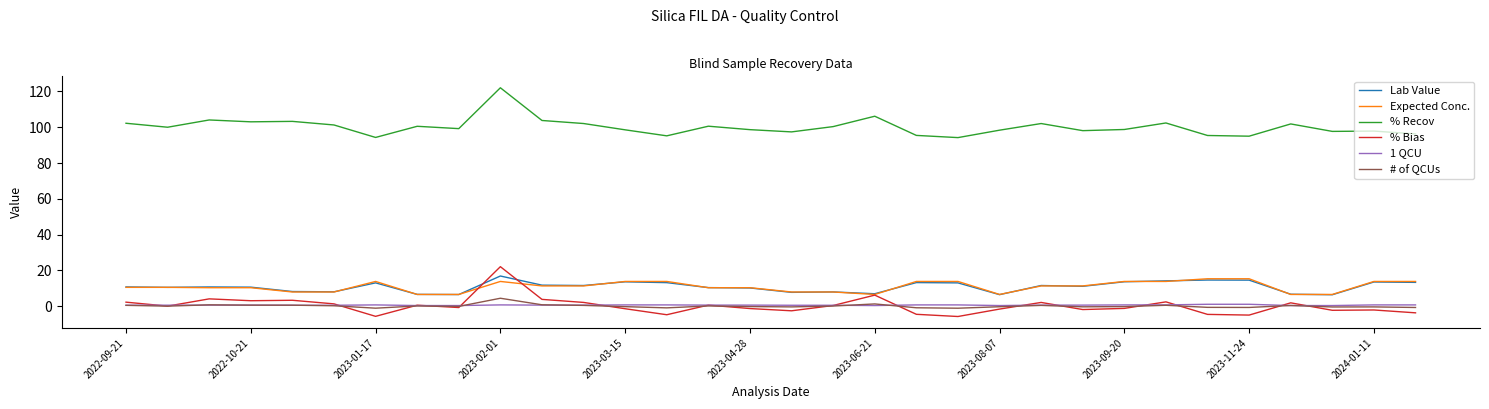

Which series has the largest total across all categories?

% Recov